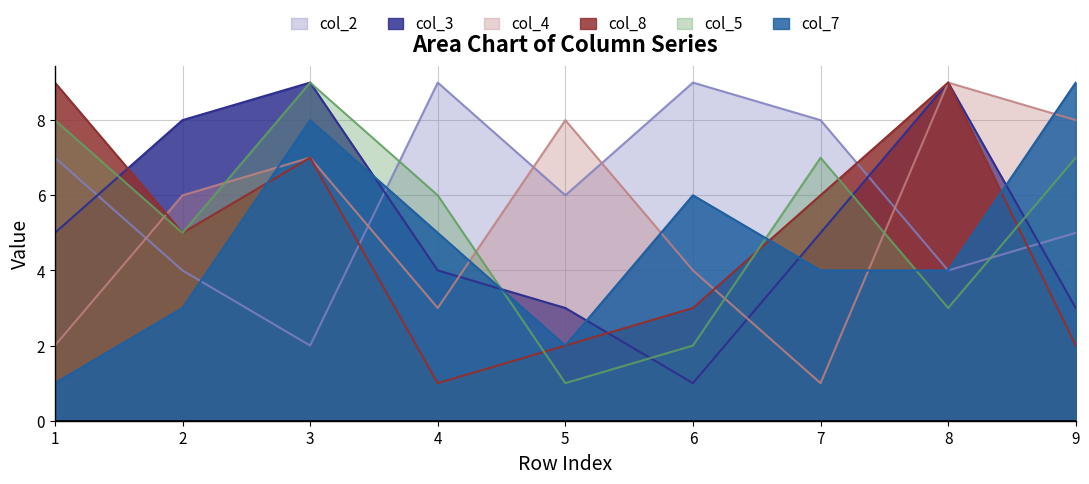

What is the value of the col_7 point at the 3rd from the left?

8